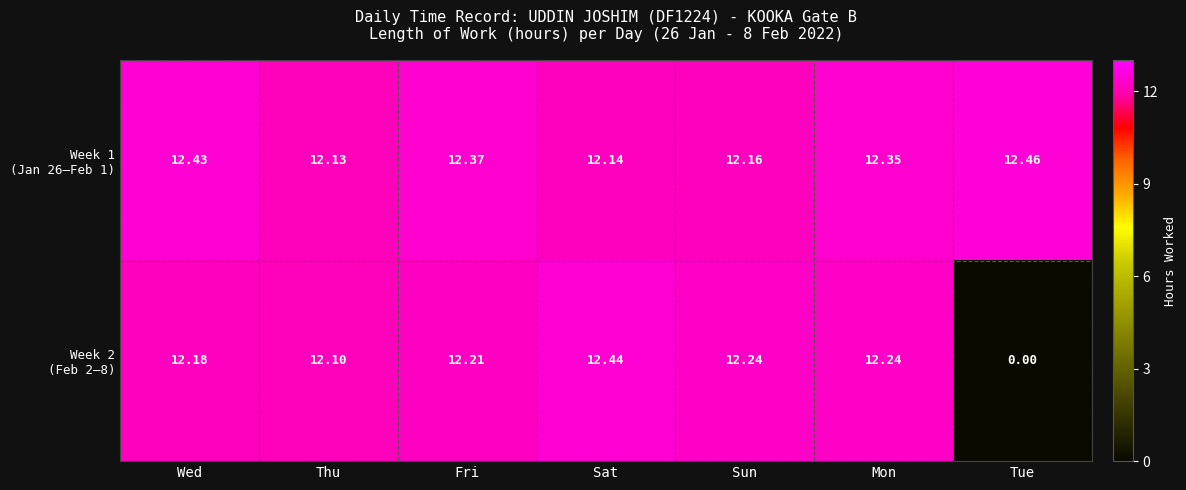

At which category is the sum across all series the highest?

Wed